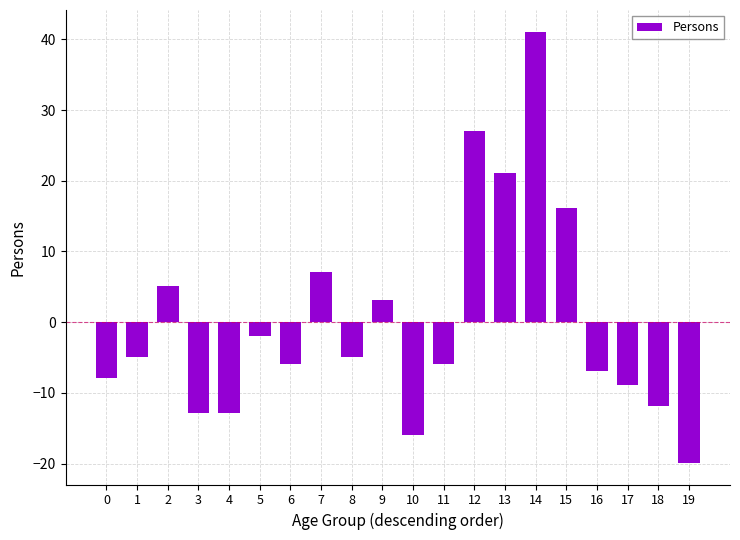

At which label is the value closest to 10?

7